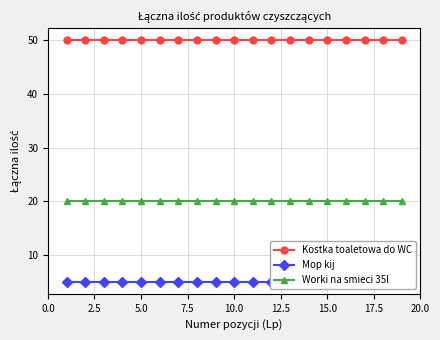

True or false: Worki na smieci 35l has more than 2 points higher than both neighbors.

False